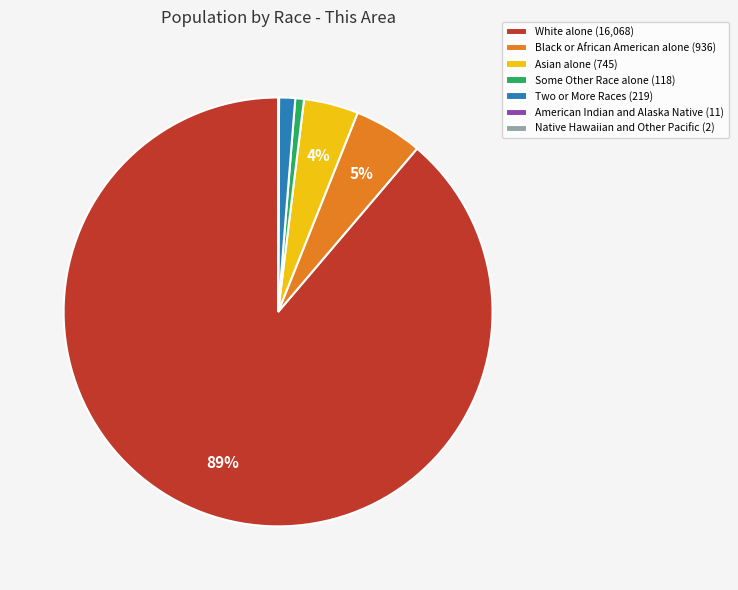

Which has a higher value, Black or African American alone (936) or Two or More Races (219)?

Black or African American alone (936)